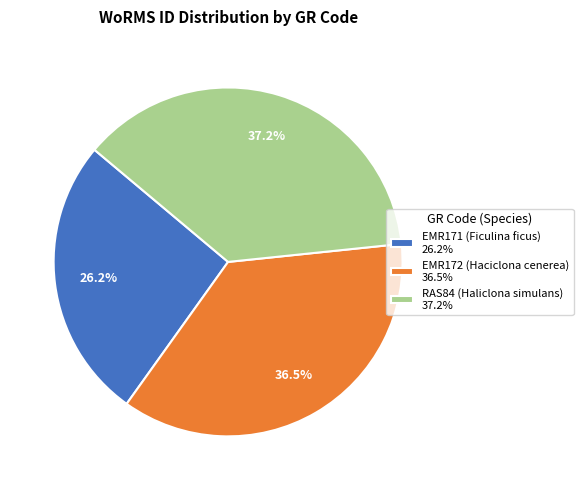

Is there a majority slice in this chart?

No